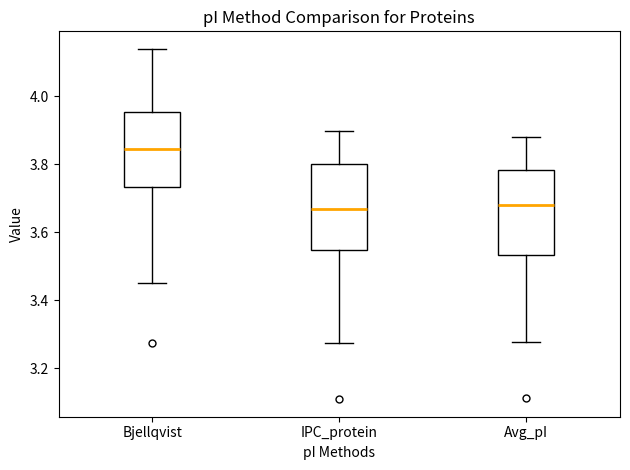

Reading left to right, transcribe this box plot: for each box, give where its median line is, the range the box spans, and where its two whiskers end, as read against the y-axis. The values are not printed on the chart, so give them approximately, as read against the axis.

Bjellqvist: median 3.84, box 3.74 to 3.96, whiskers 3.46 to 4.14
IPC_protein: median 3.66, box 3.54 to 3.80, whiskers 3.28 to 3.90
Avg_pI: median 3.68, box 3.54 to 3.78, whiskers 3.28 to 3.88